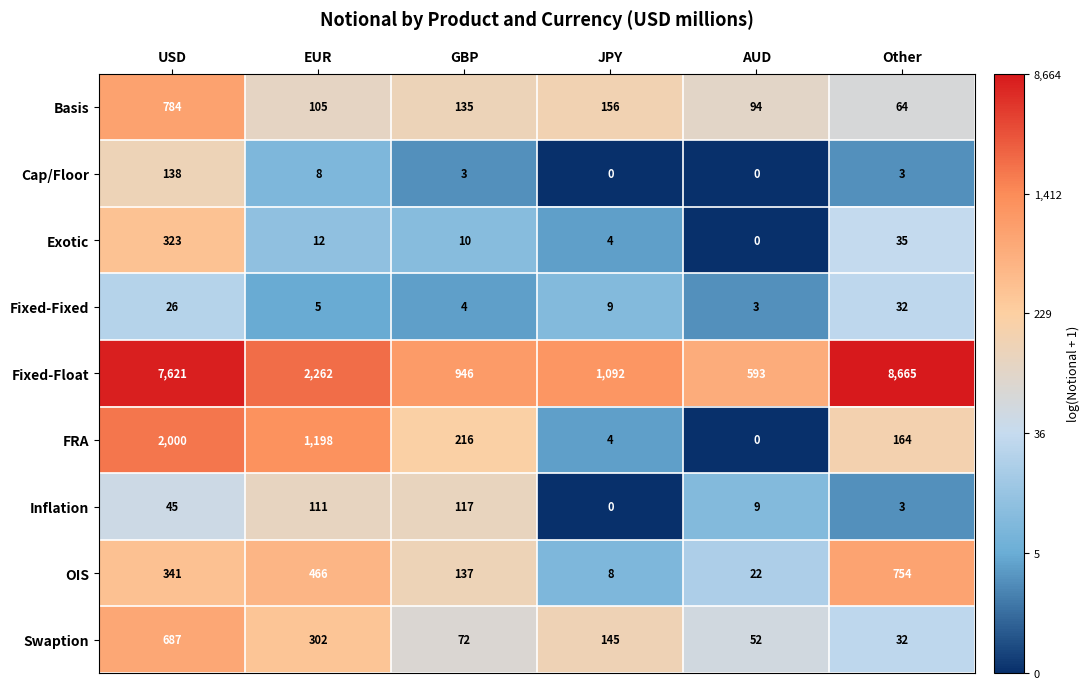

At which category is the sum across all series the highest?

USD